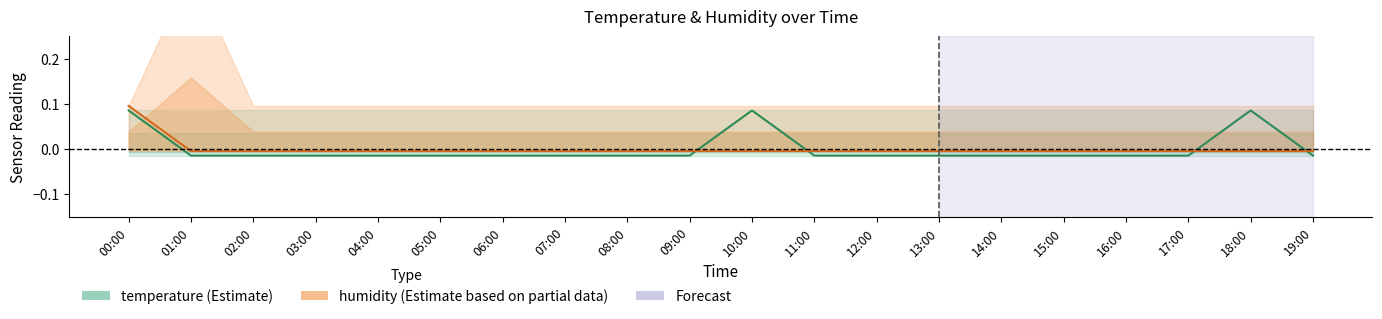

True or false: temperature and humidity intersect in this chart.

True